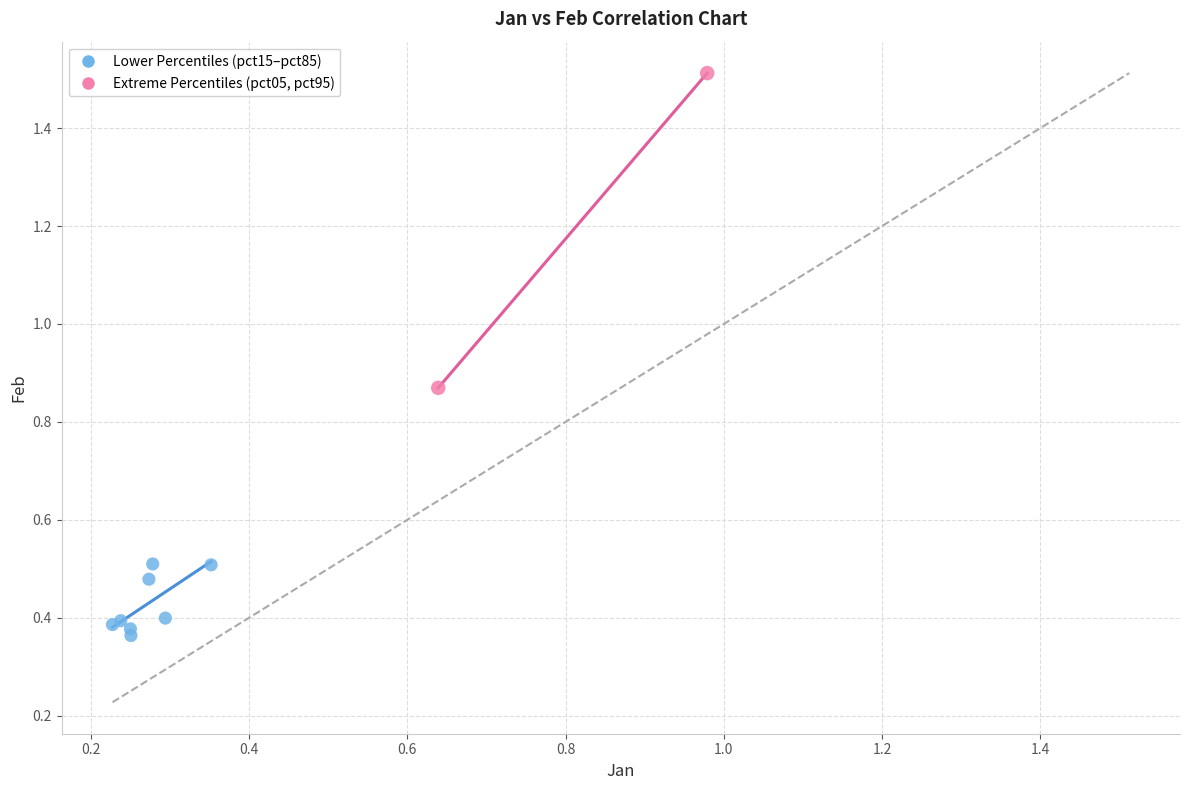

Which series contains the highest Y value?

Extreme Percentiles (pct05, pct95)